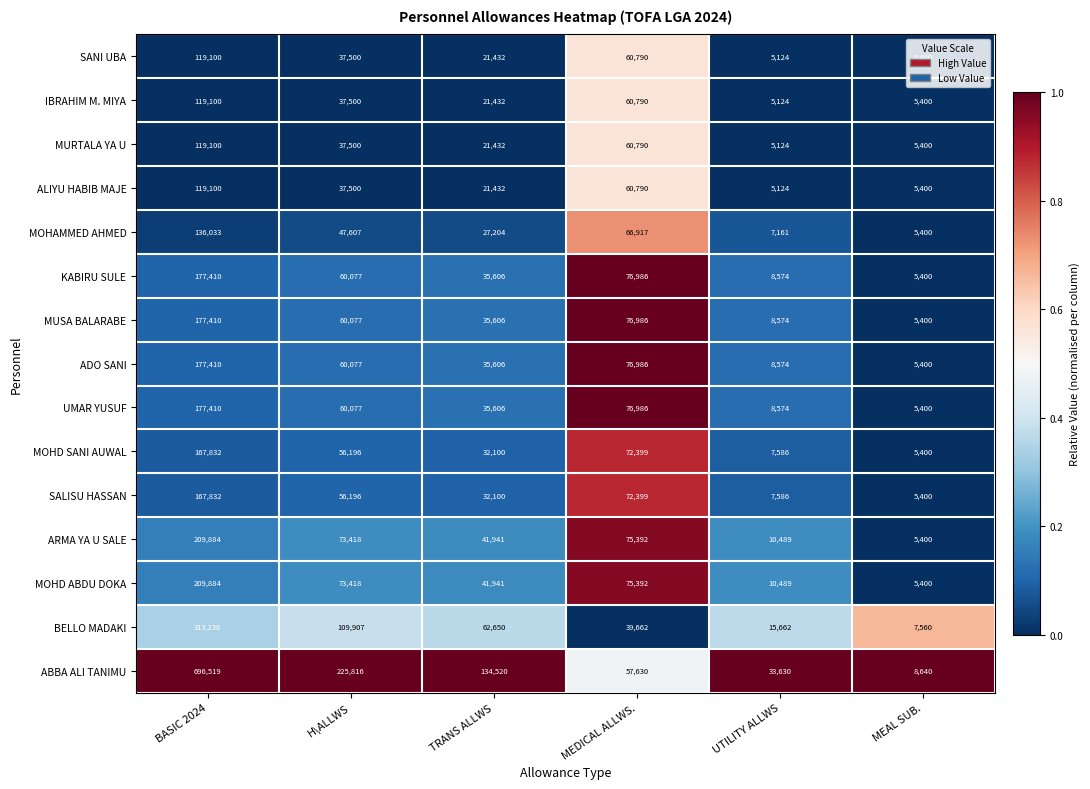

What is the sum of all ADO SANI values?

364053